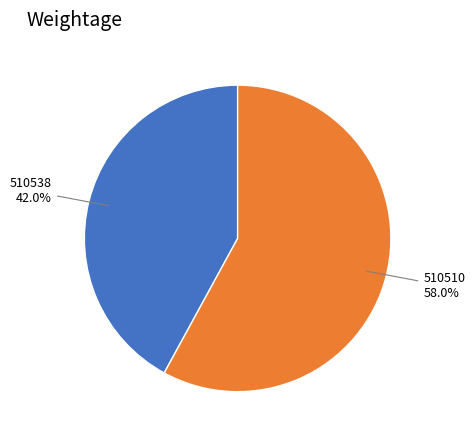

Is there a majority slice in this chart?

Yes